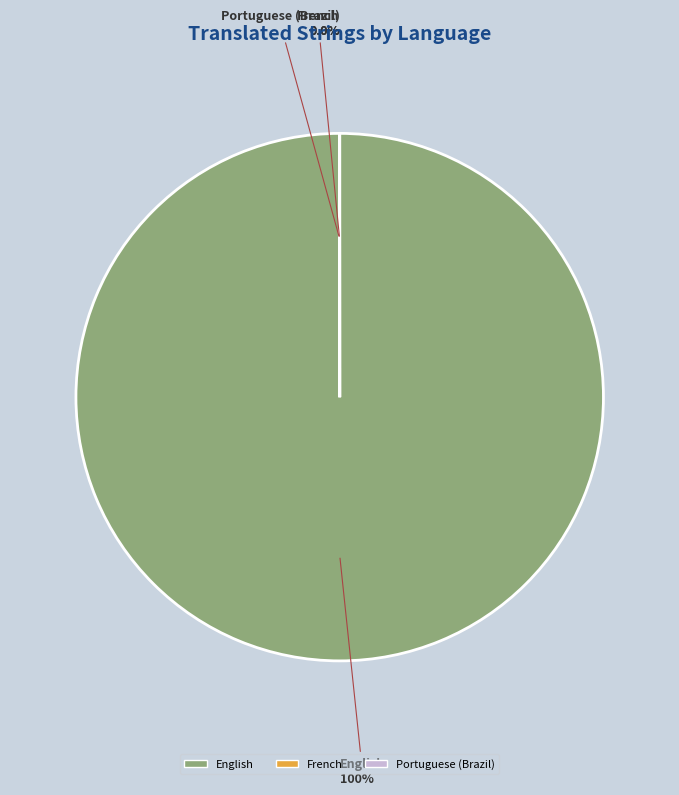

What percentage is NOT represented by French?

100.0%